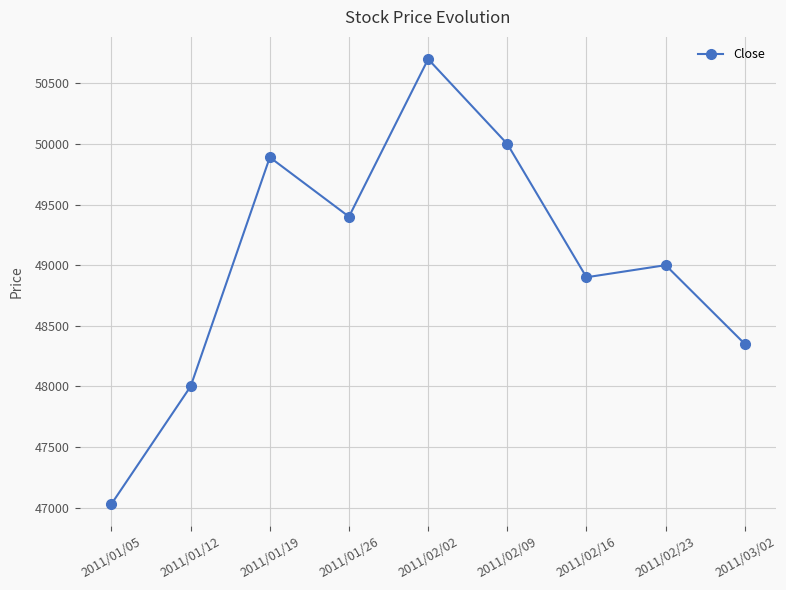

What is the minimum value shown in the chart?

47030